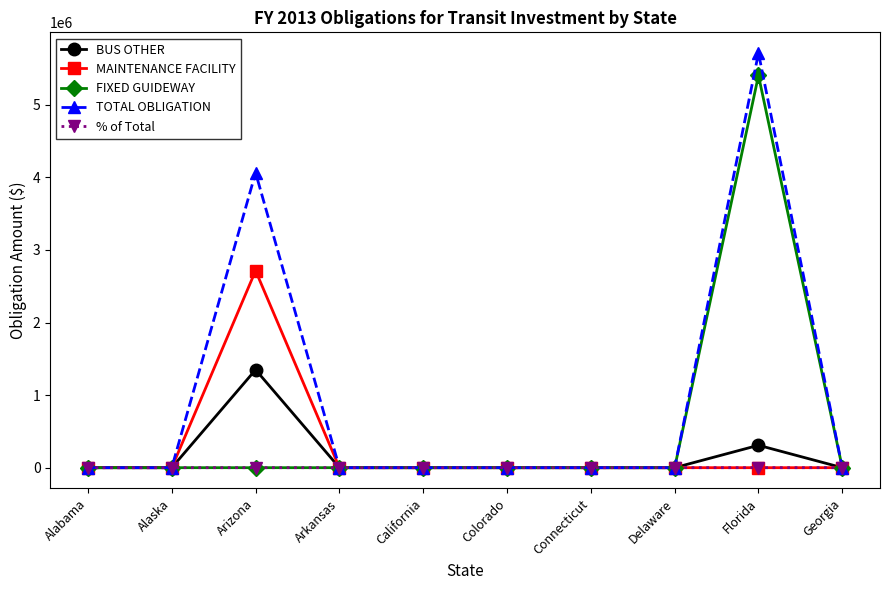

How many data points does each series have?

10